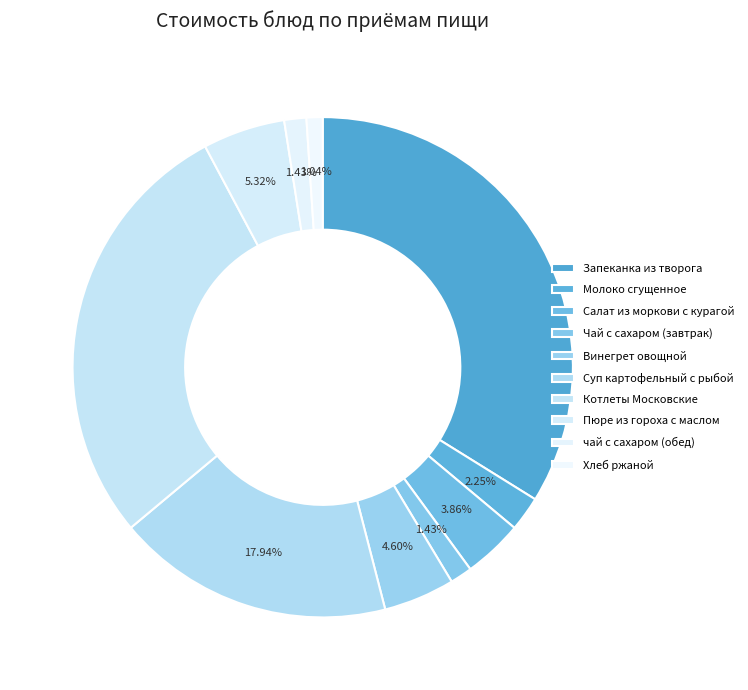

Does Хлеб ржаной represent more than half of the total?

No